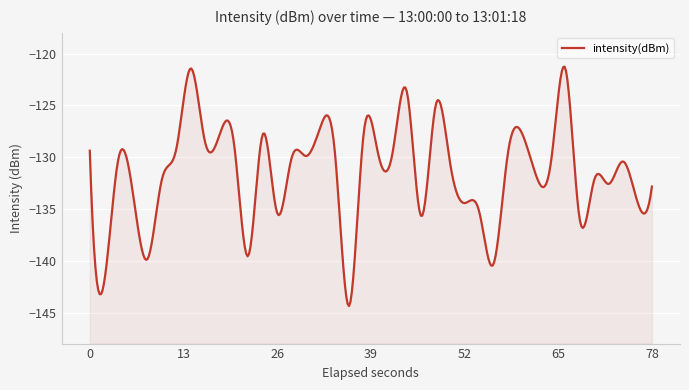

The chart shows a value of -220.6 at 3. True or false?

False